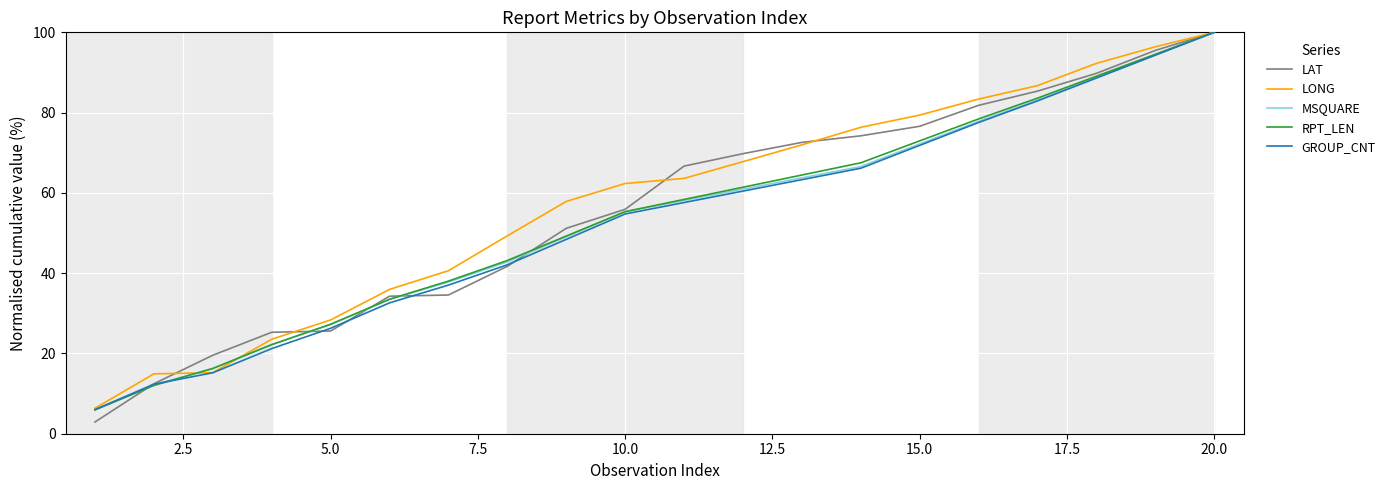

Which series has the largest range (max minus min)?

LAT